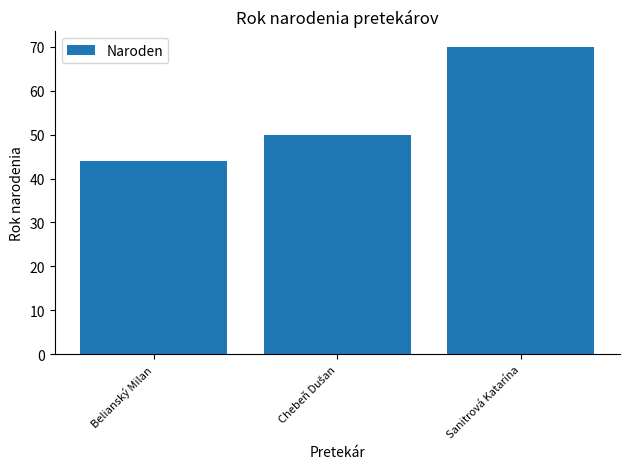

What is the label of the 1st bar from the right?

Sanitrová Katarína